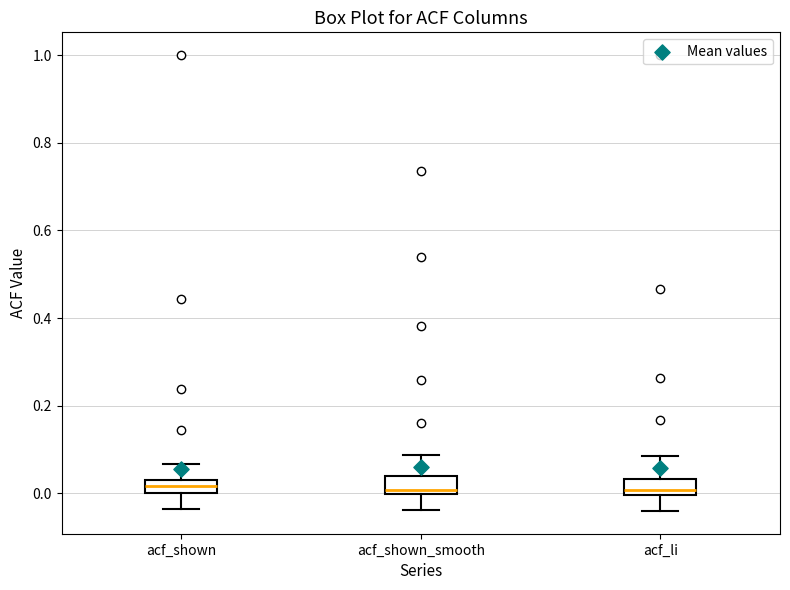

Reading left to right, read every box against the y-axis: the position of its median line, the range the box covers, and the ends of its whiskers. The values are not printed on the chart, so give them approximately, as read against the axis.

acf_shown: median 0.02, box 0.00 to 0.04, whiskers -0.04 to 0.06
acf_shown_smooth: median 0.00 (just above the box's lower edge), box 0.00 to 0.04, whiskers -0.04 to 0.08
acf_li: median 0.00 (just above the box's lower edge), box 0.00 to 0.04, whiskers -0.04 to 0.08